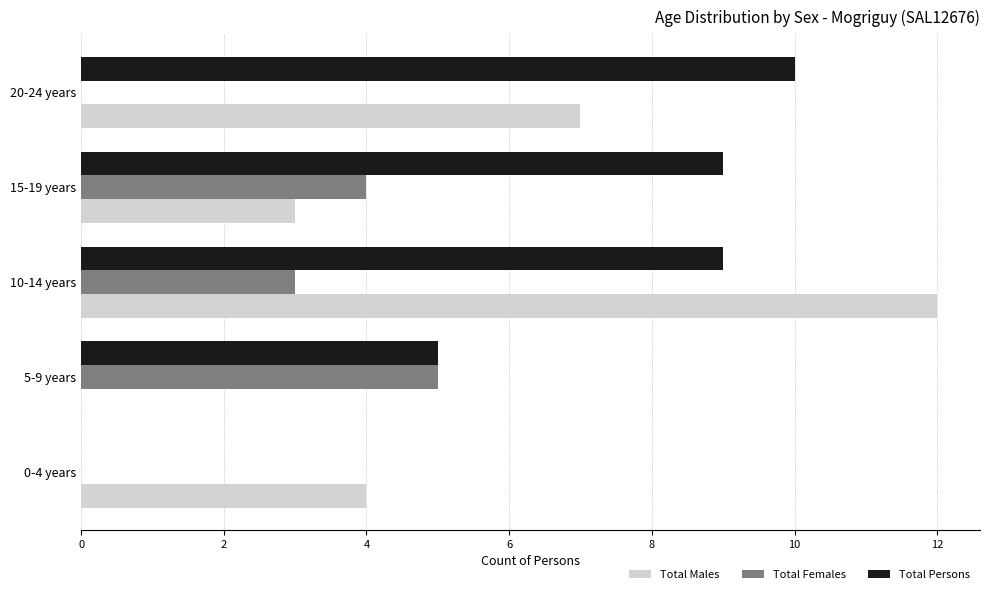

How many distinct data groups are displayed?

3